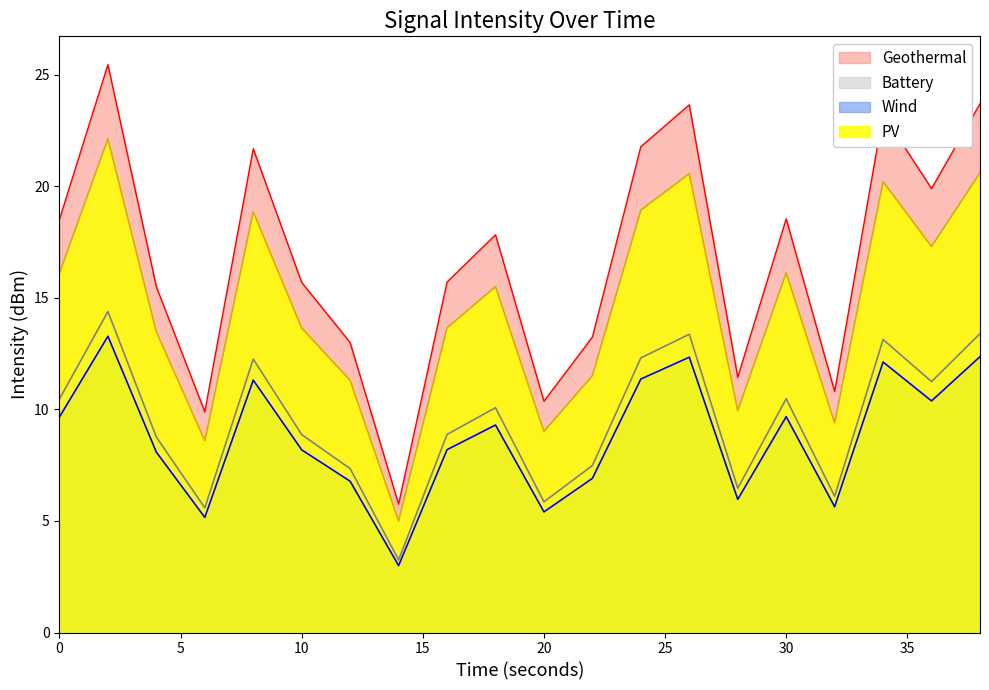

What is the greatest value displayed?

25.4